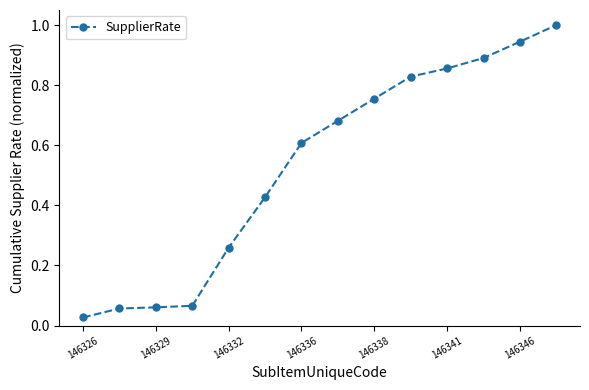

What is the sum of all values?

7.5